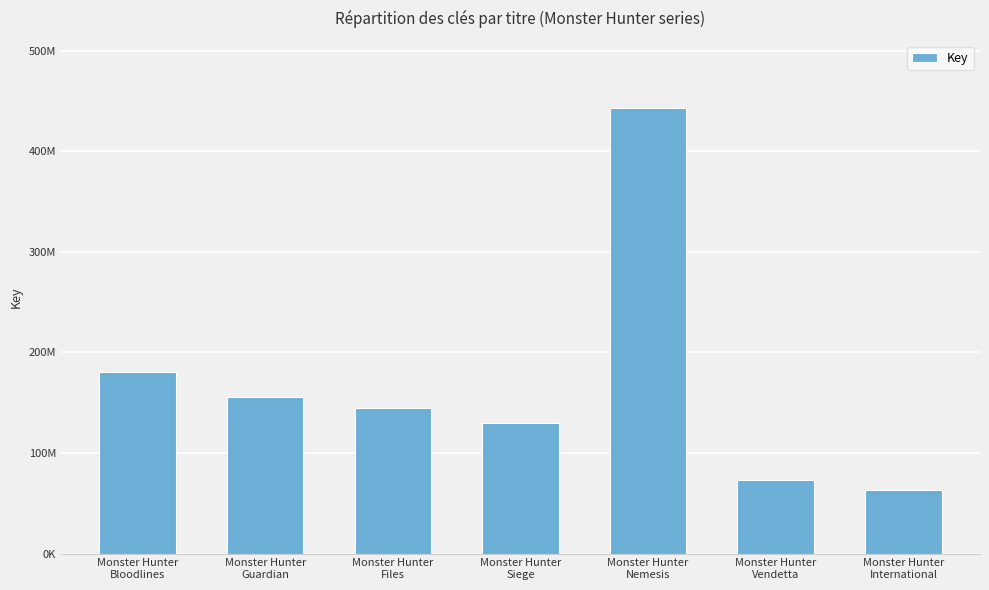

Rank the categories by value from lowest to highest.

Monster Hunter
International, Monster Hunter
Vendetta, Monster Hunter
Siege, Monster Hunter
Files, Monster Hunter
Guardian, Monster Hunter
Bloodlines, Monster Hunter
Nemesis